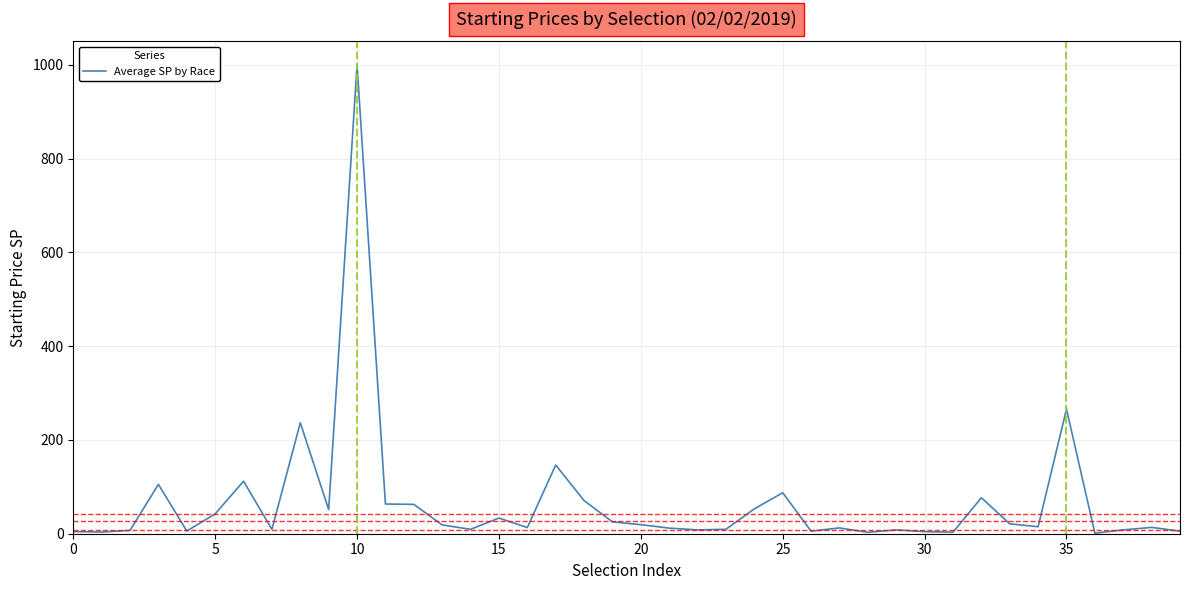

What is the greatest value displayed?

1000.0